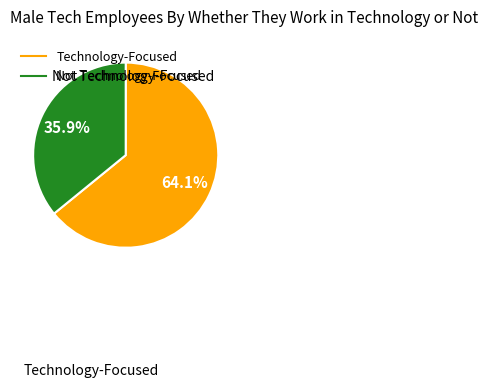

Does any single category account for the majority?

Yes